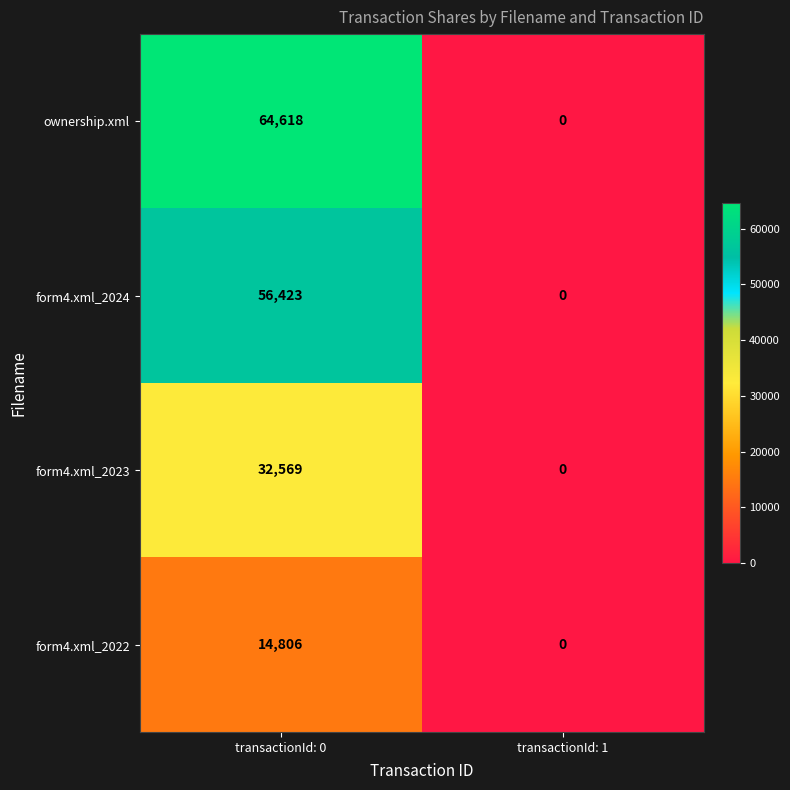

Rank the series by their average value, from highest to lowest.

ownership.xml, form4.xml_2024, form4.xml_2023, form4.xml_2022